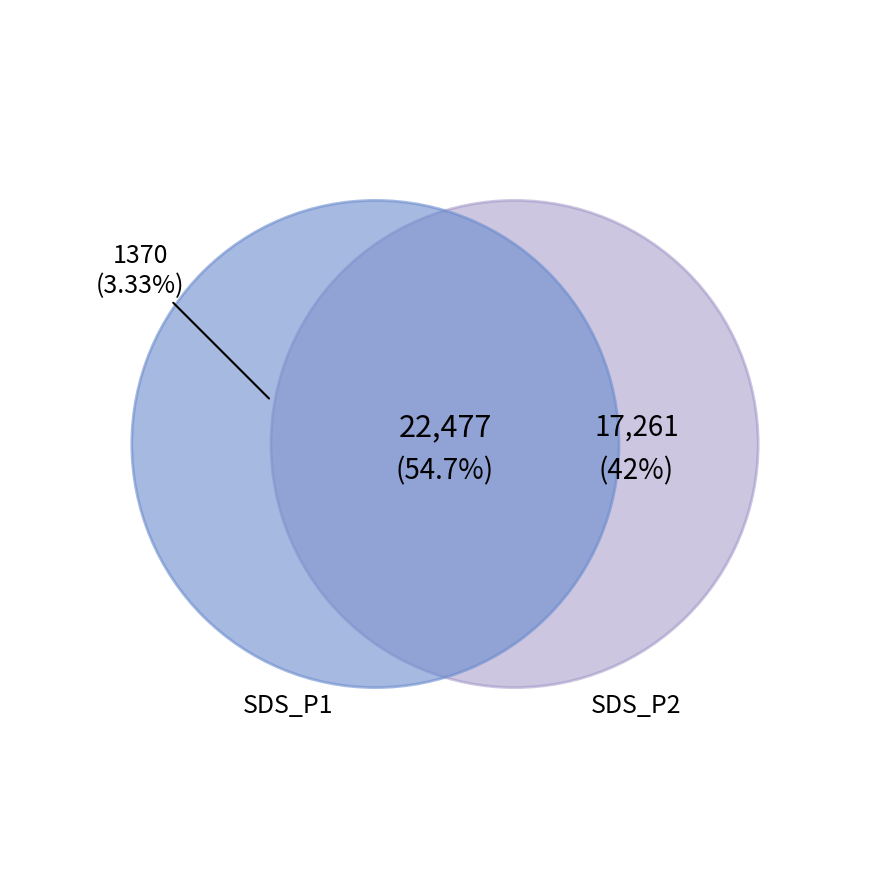

Which has a higher value, 1251 or 1257?

1257